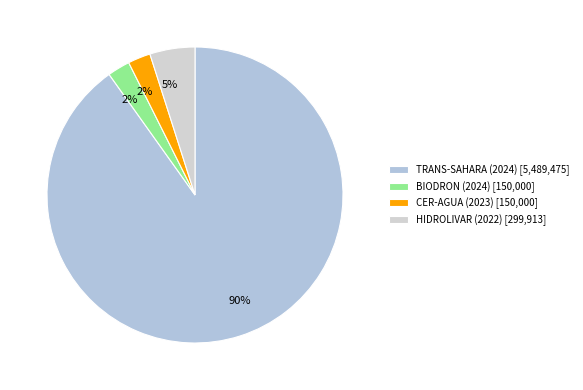

Is it true that HIDROLIVAR (2022) is 1% of the pie?

False